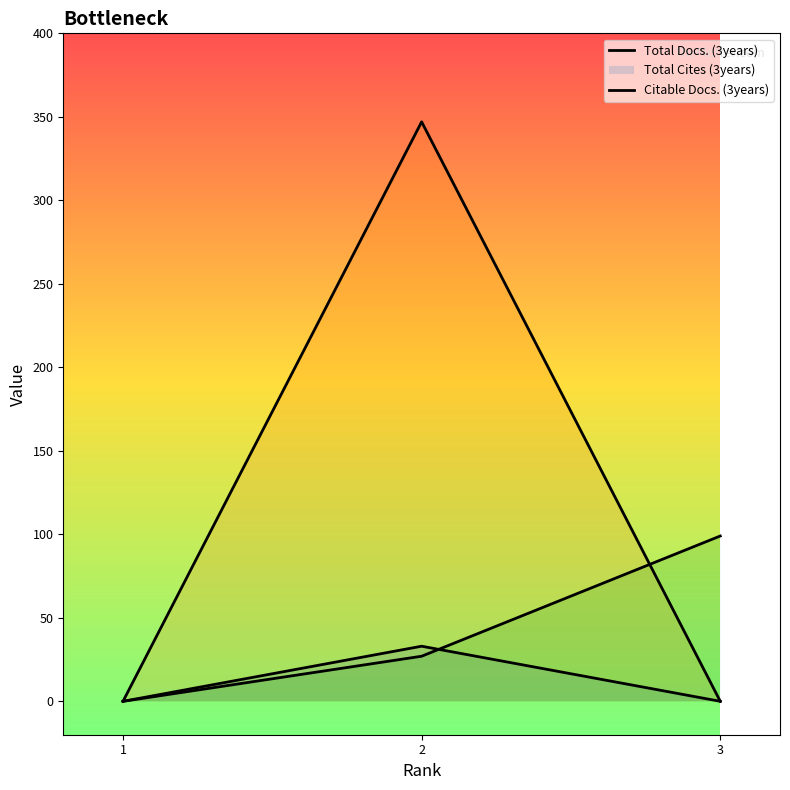

Is the value of Total Cites (3years) at 3 greater than the value of Total Docs. (3years) at 1?

No